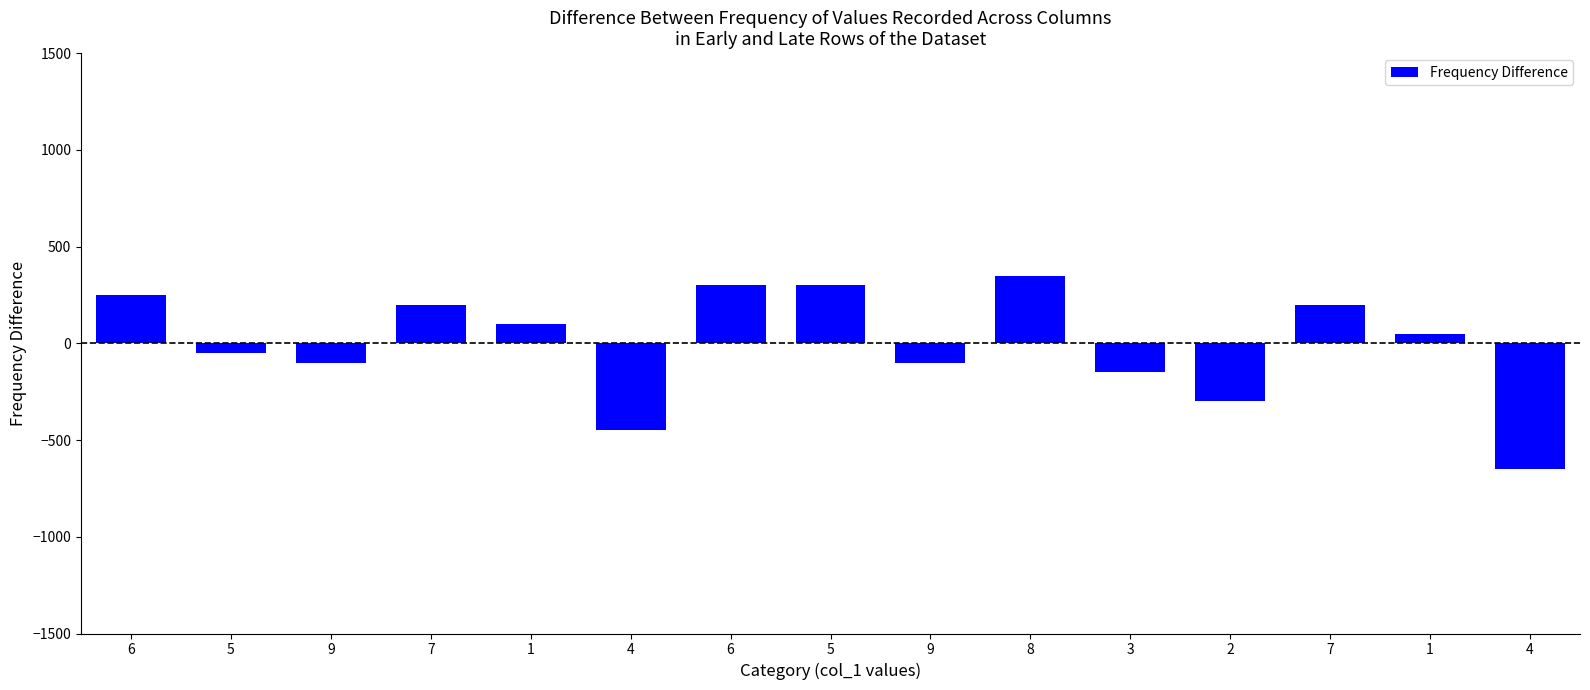

What value does the data have at 8, to the nearest 100?

400